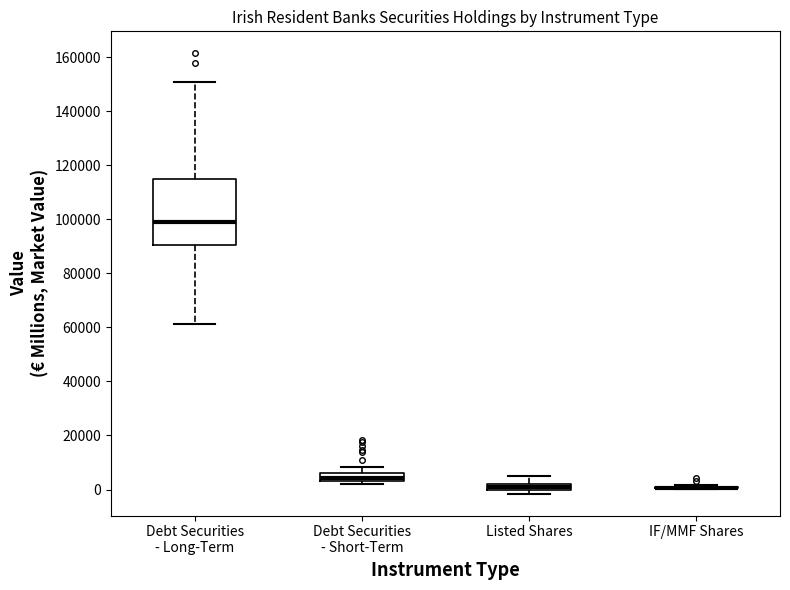

Which box is the tallest, from its lower edge to its upper edge?

Debt Securities - Long-Term